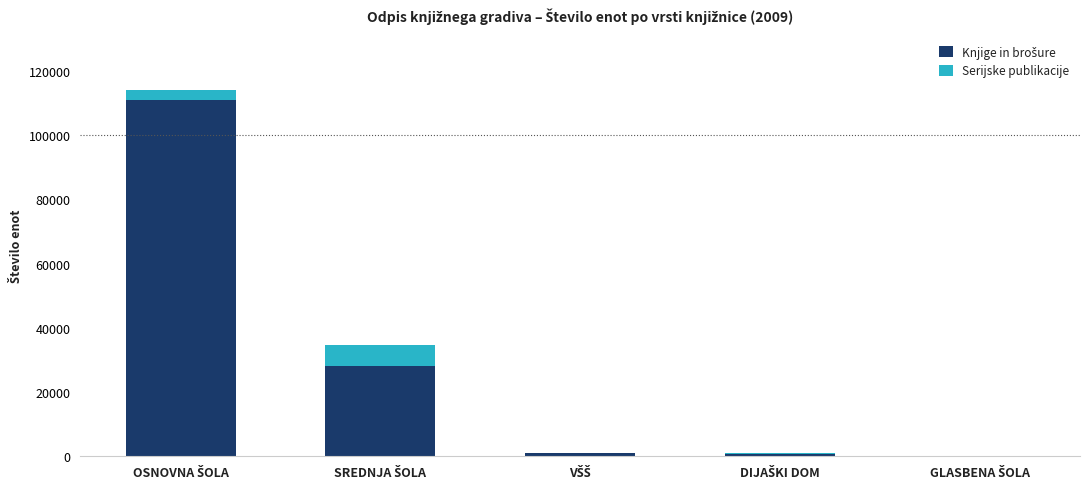

What is the minimum value for Knjige in brošure?

24